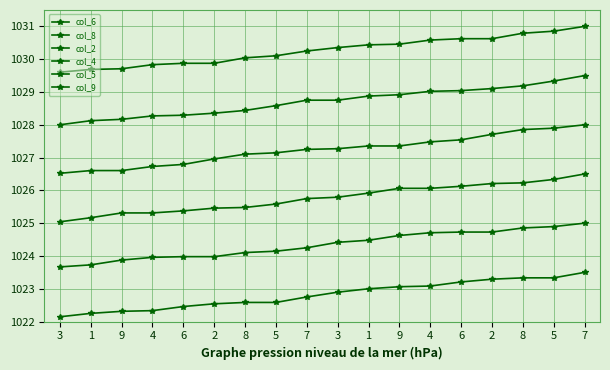

How many lines are shown in the chart?

6